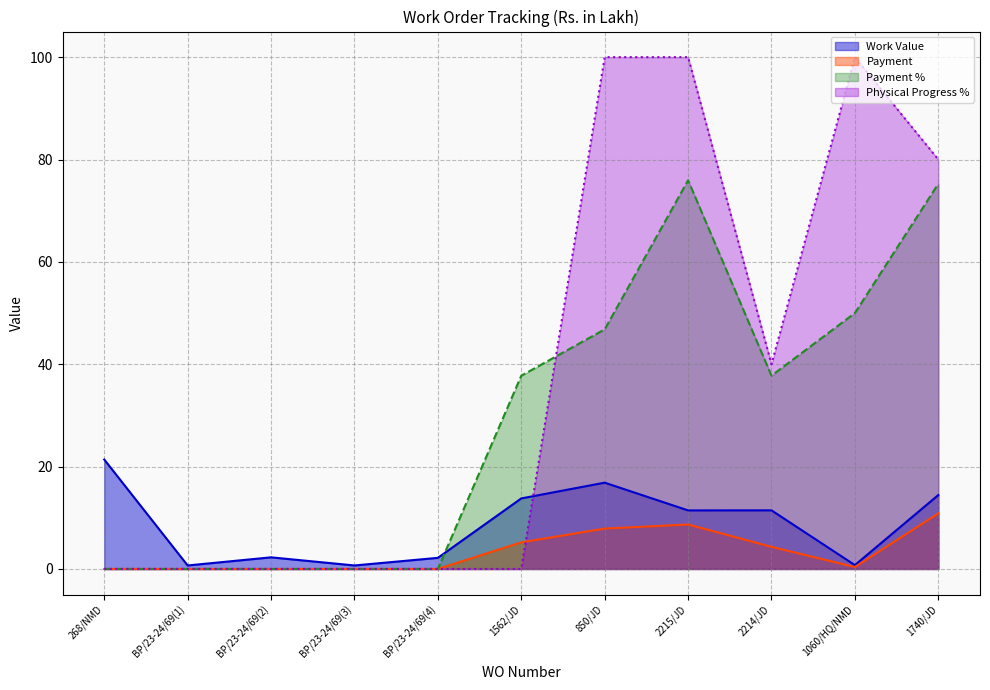

At 850/JD, list the series in order from smallest to largest.

Payment, Work Value, Payment %, Physical Progress %